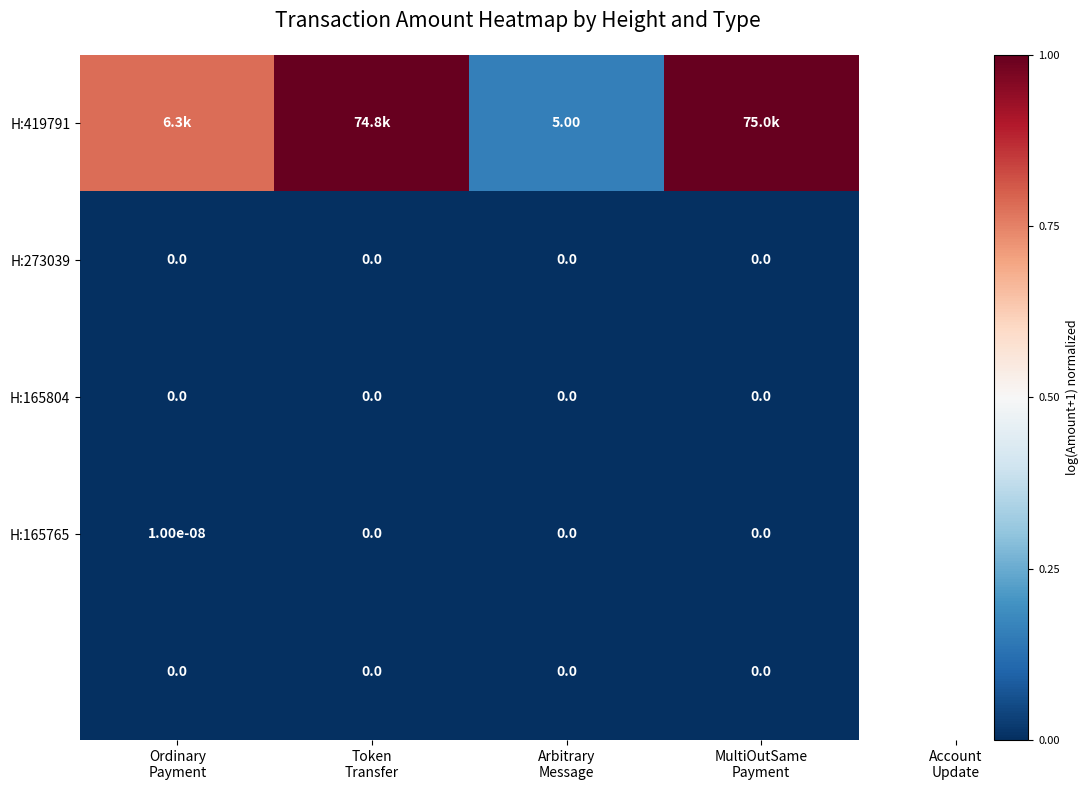

How many values in H:165765 are above zero?

1